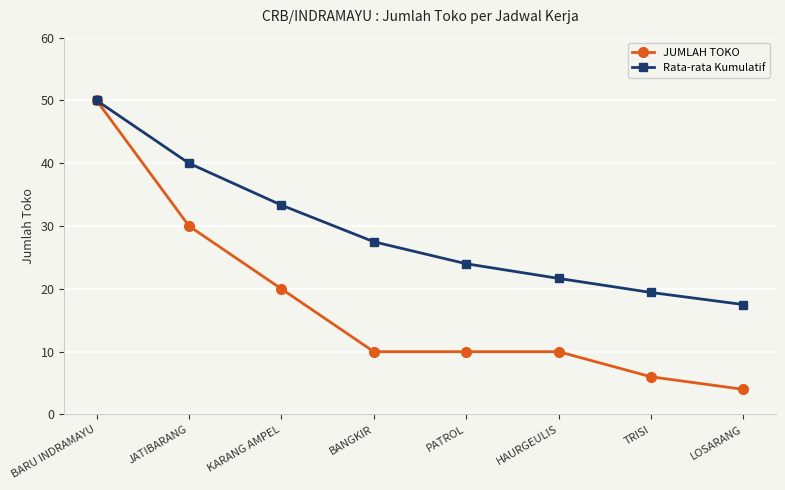

The JUMLAH TOKO series shows 79.7 at BARU INDRAMAYU. True or false?

False